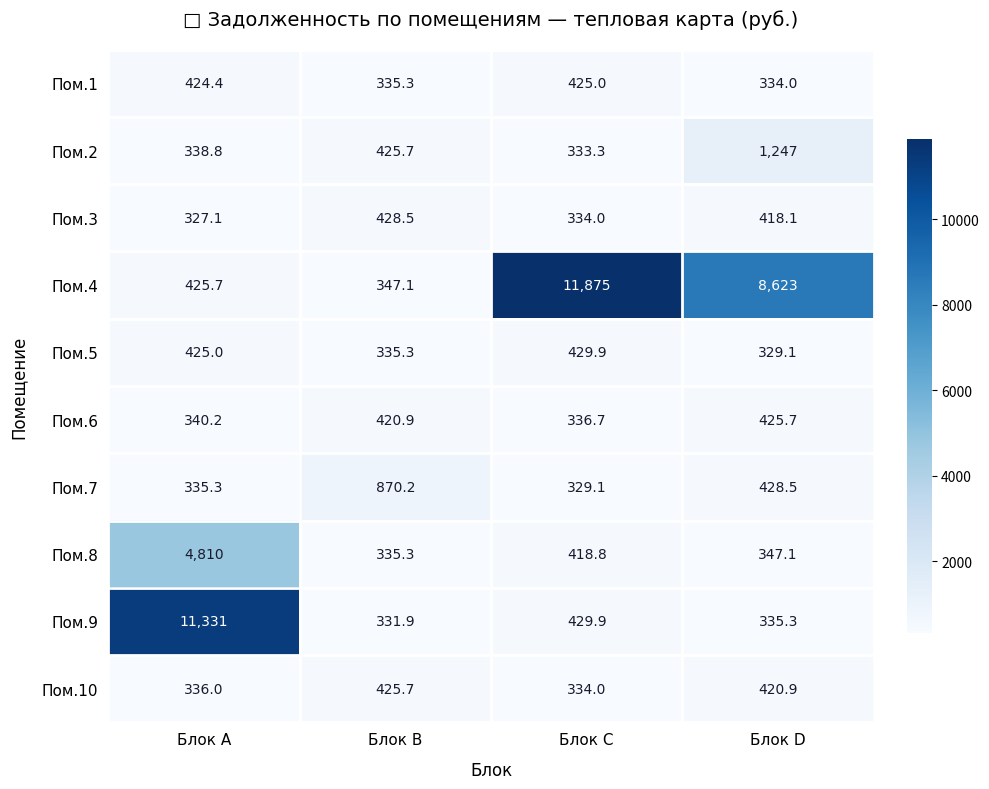

What is the minimum value shown in the chart?

327.1